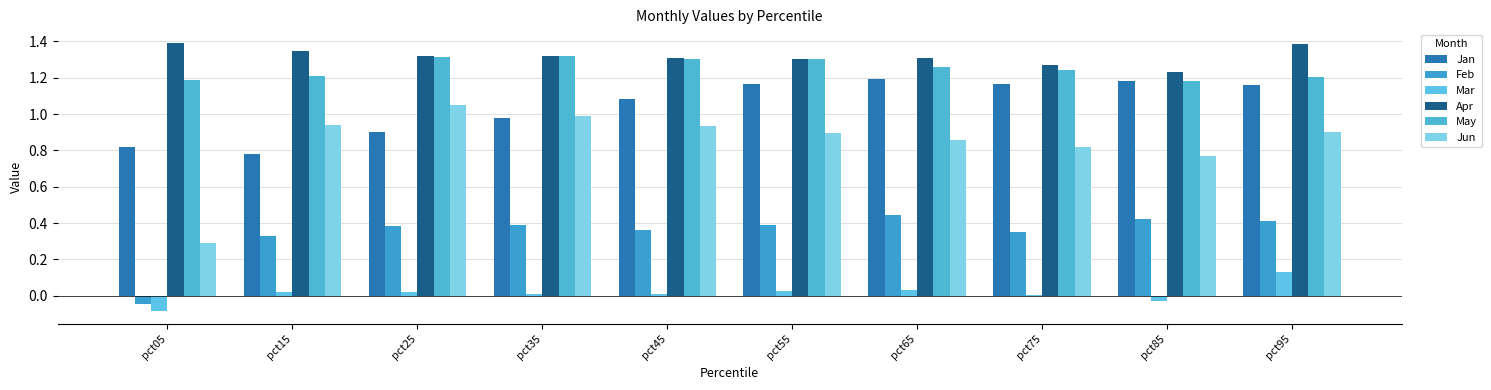

The value of Feb at pct45 is 0.6. True or false?

False